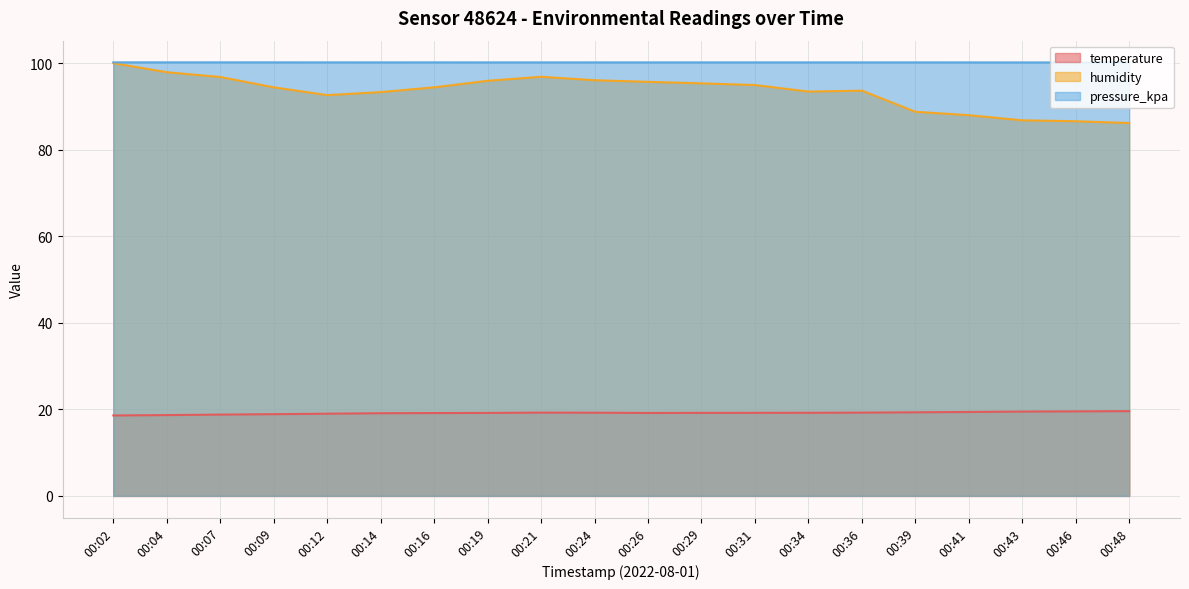

Which has a higher value, 00:43 or 00:02?

00:43